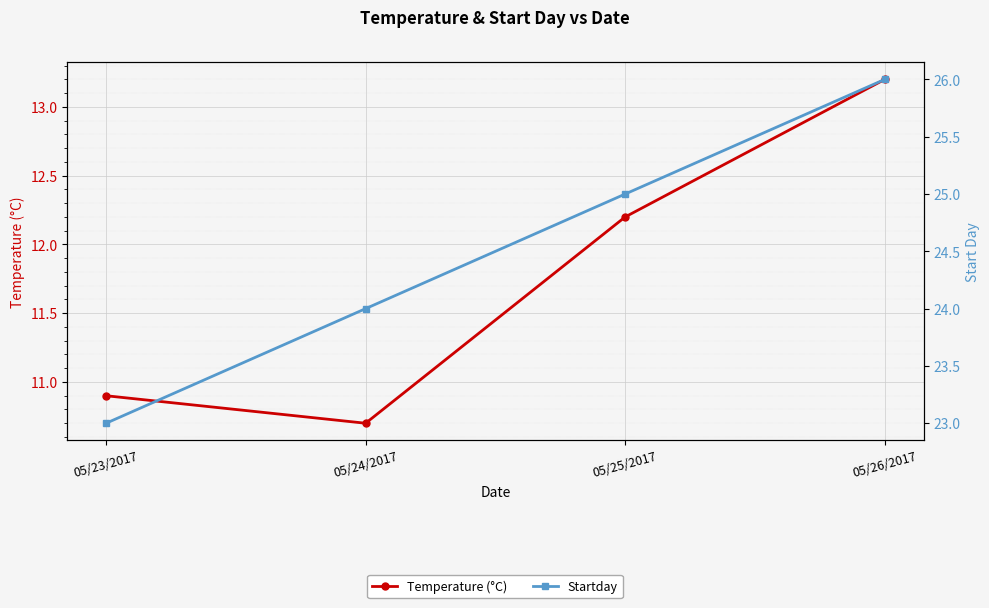

What is the maximum value for Startday?

26.0